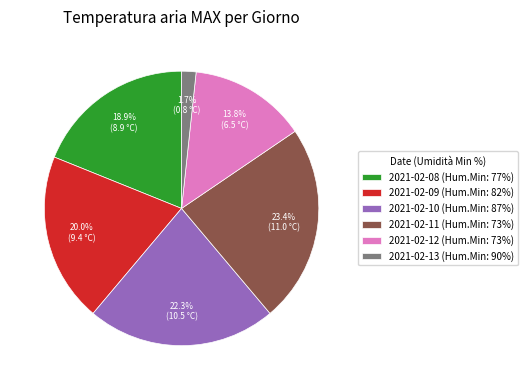

What percentage do 2021-02-11 (Hum.Min: 73%) and 2021-02-12 (Hum.Min: 73%) together represent?

37.2%